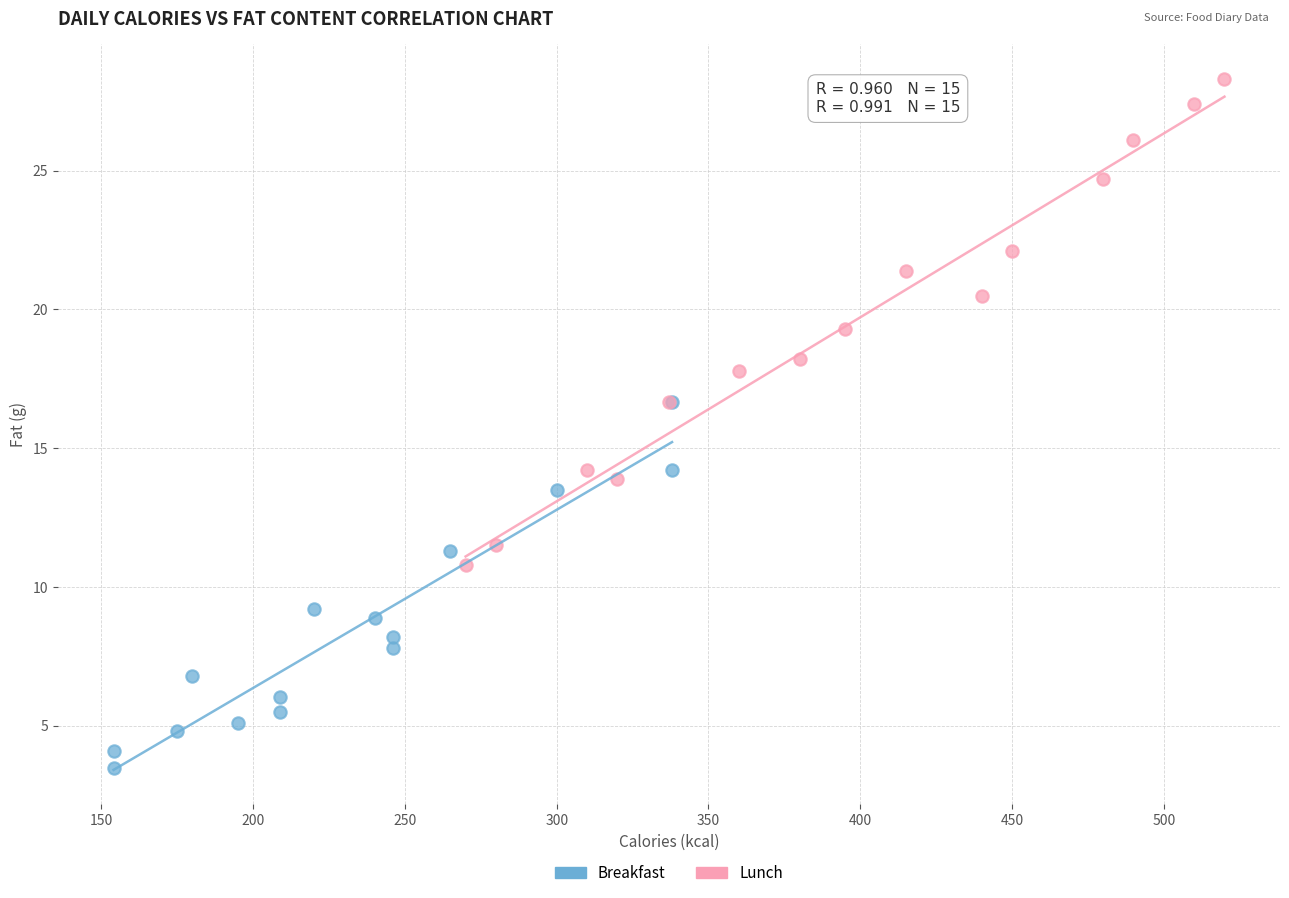

Which series has the largest Y range (max minus min)?

Lunch